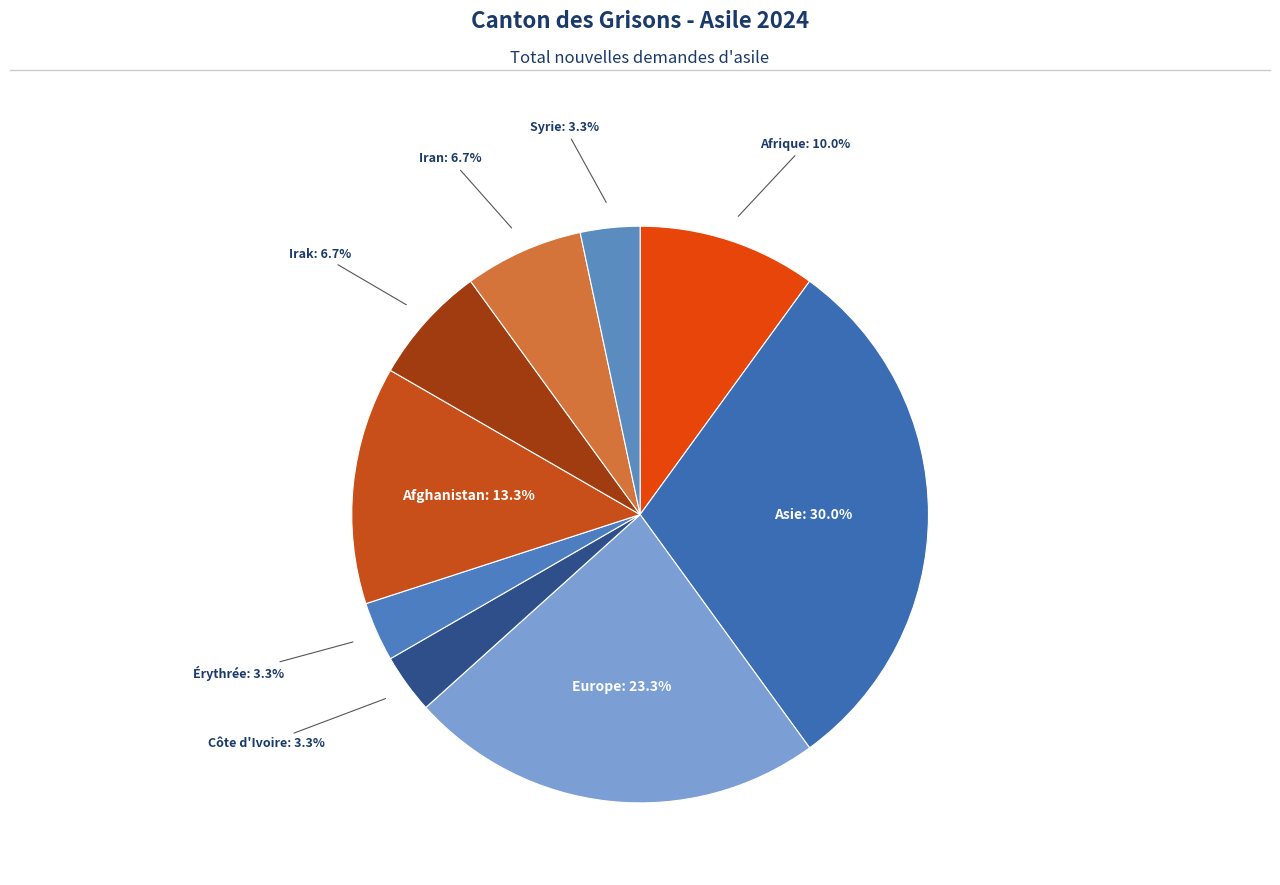

Rank the categories by value from highest to lowest.

Asie, Europe, Afghanistan, Afrique, Irak, Iran, Côte d'Ivoire, Érythrée, Syrie